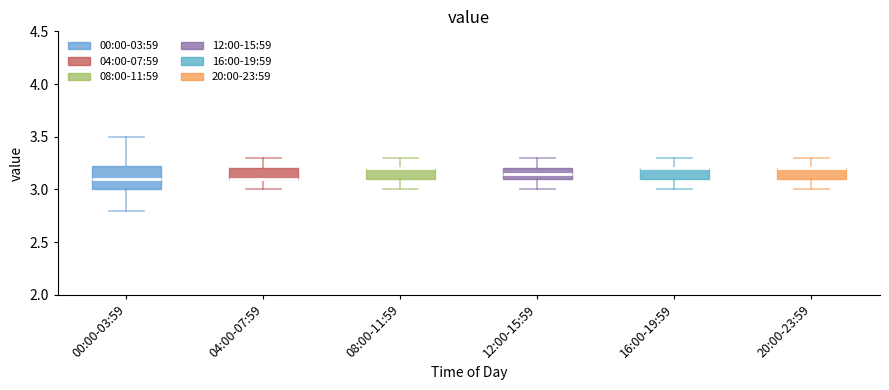

Which box is the tallest, from its lower edge to its upper edge?

00:00-03:59